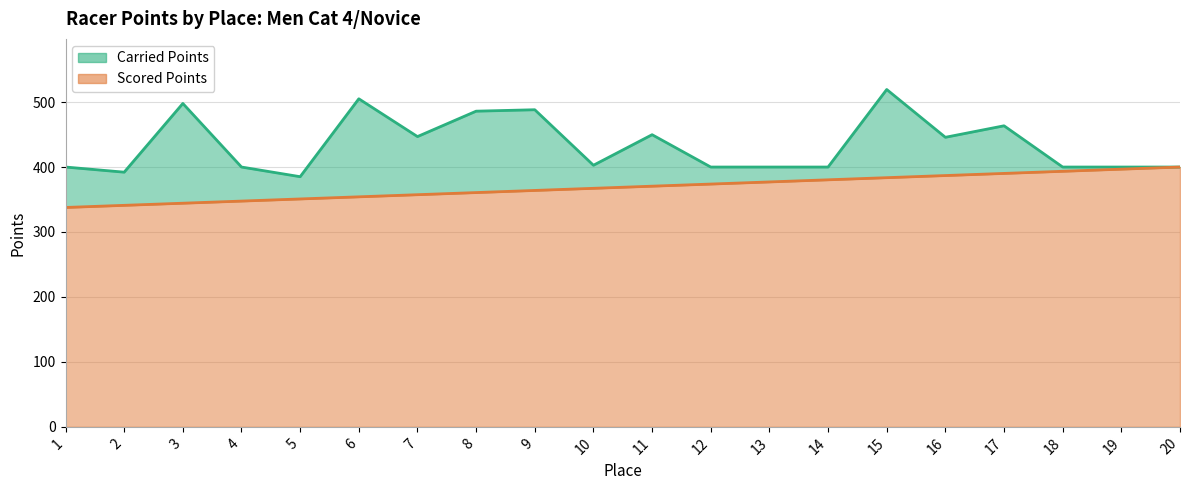

What is the approximate value of Scored Points at 16?

386.9